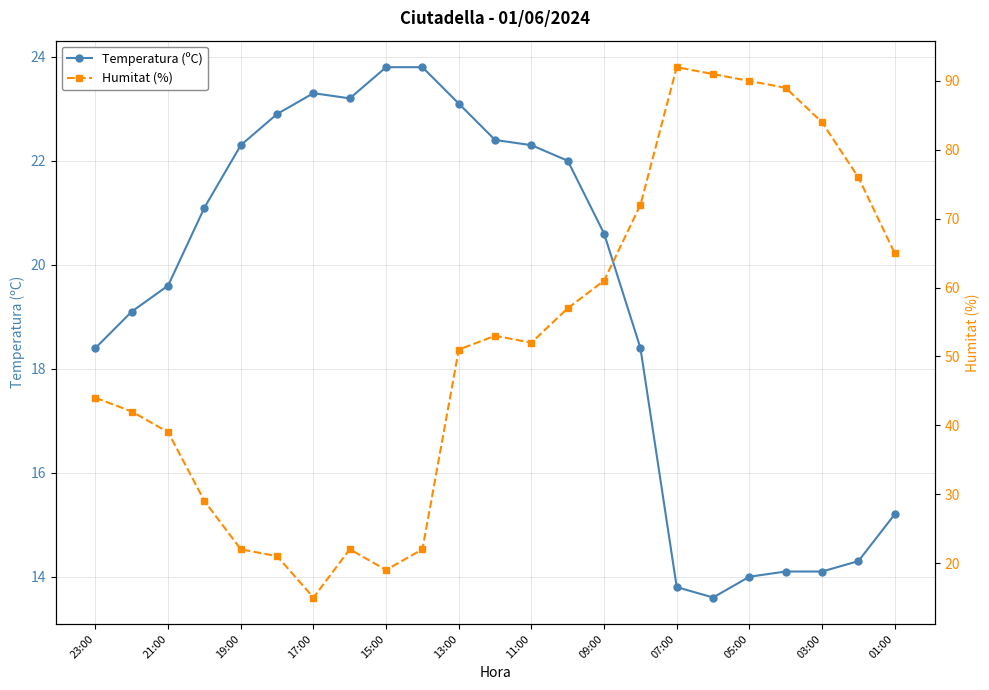

After their last crossing, which series has the higher values: Temperatura (ºC) or Humitat (%)?

Humitat (%)